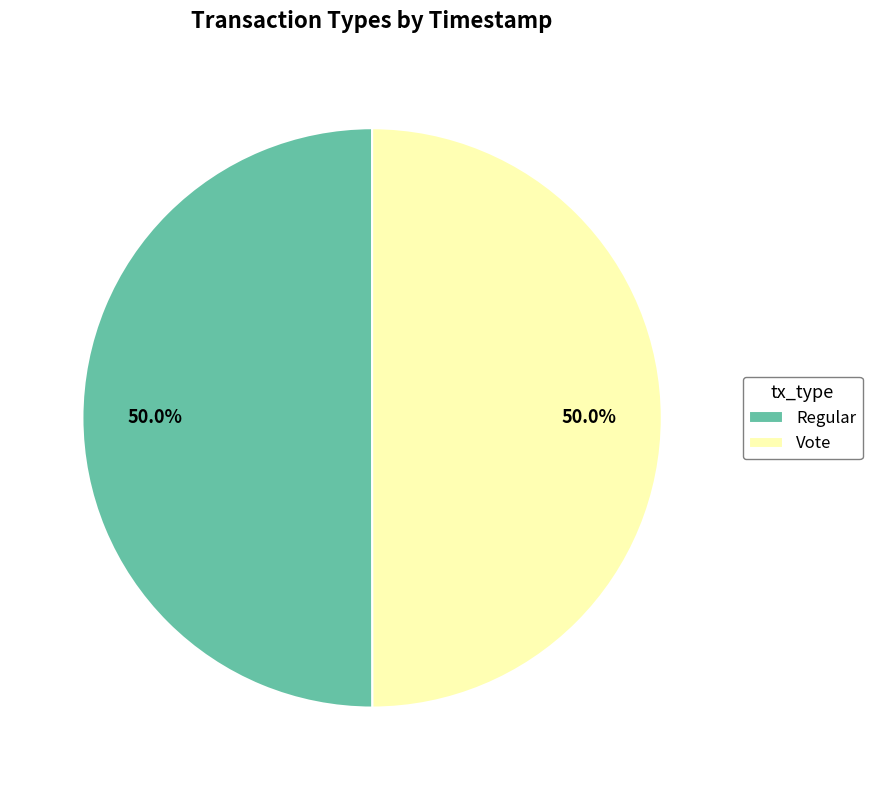

To the nearest percent, what portion does Regular represent?

50%